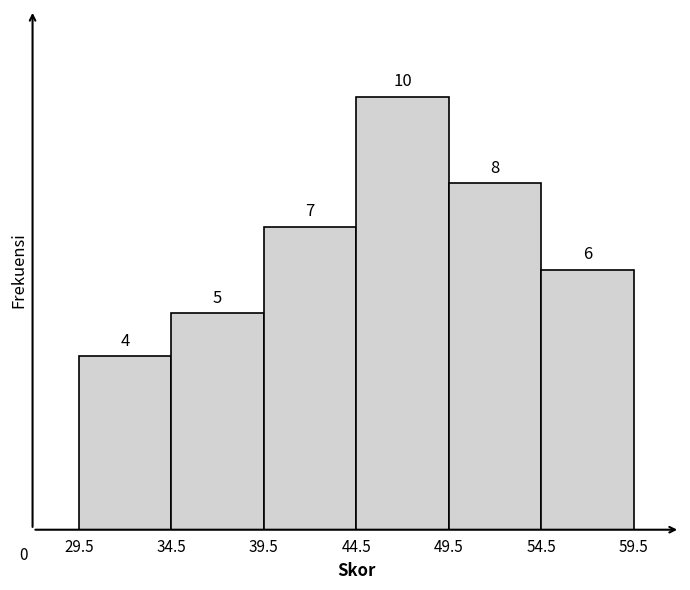

Over which range of the x-axis is the bar tallest?

44.5 to 49.5